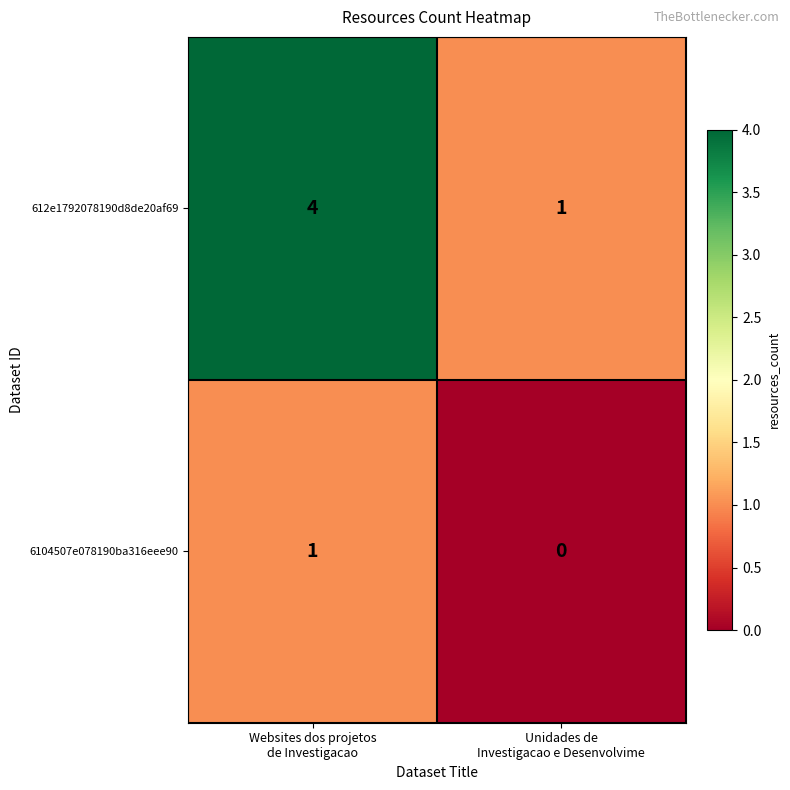

How many categories are shown in the chart?

2